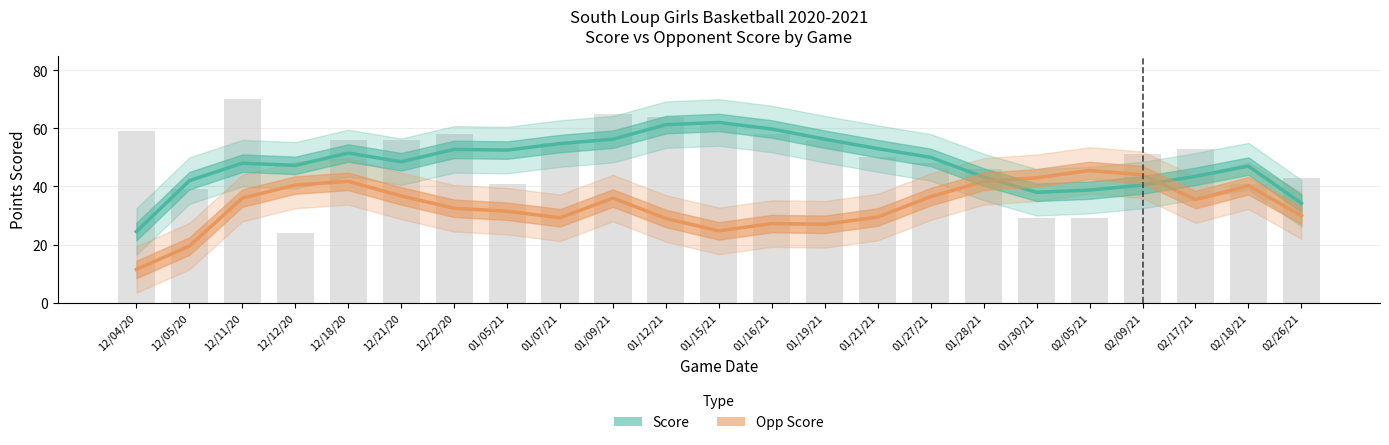

What is the sum of the Opp Score values at 02/05/21 and 02/26/21?

75.5